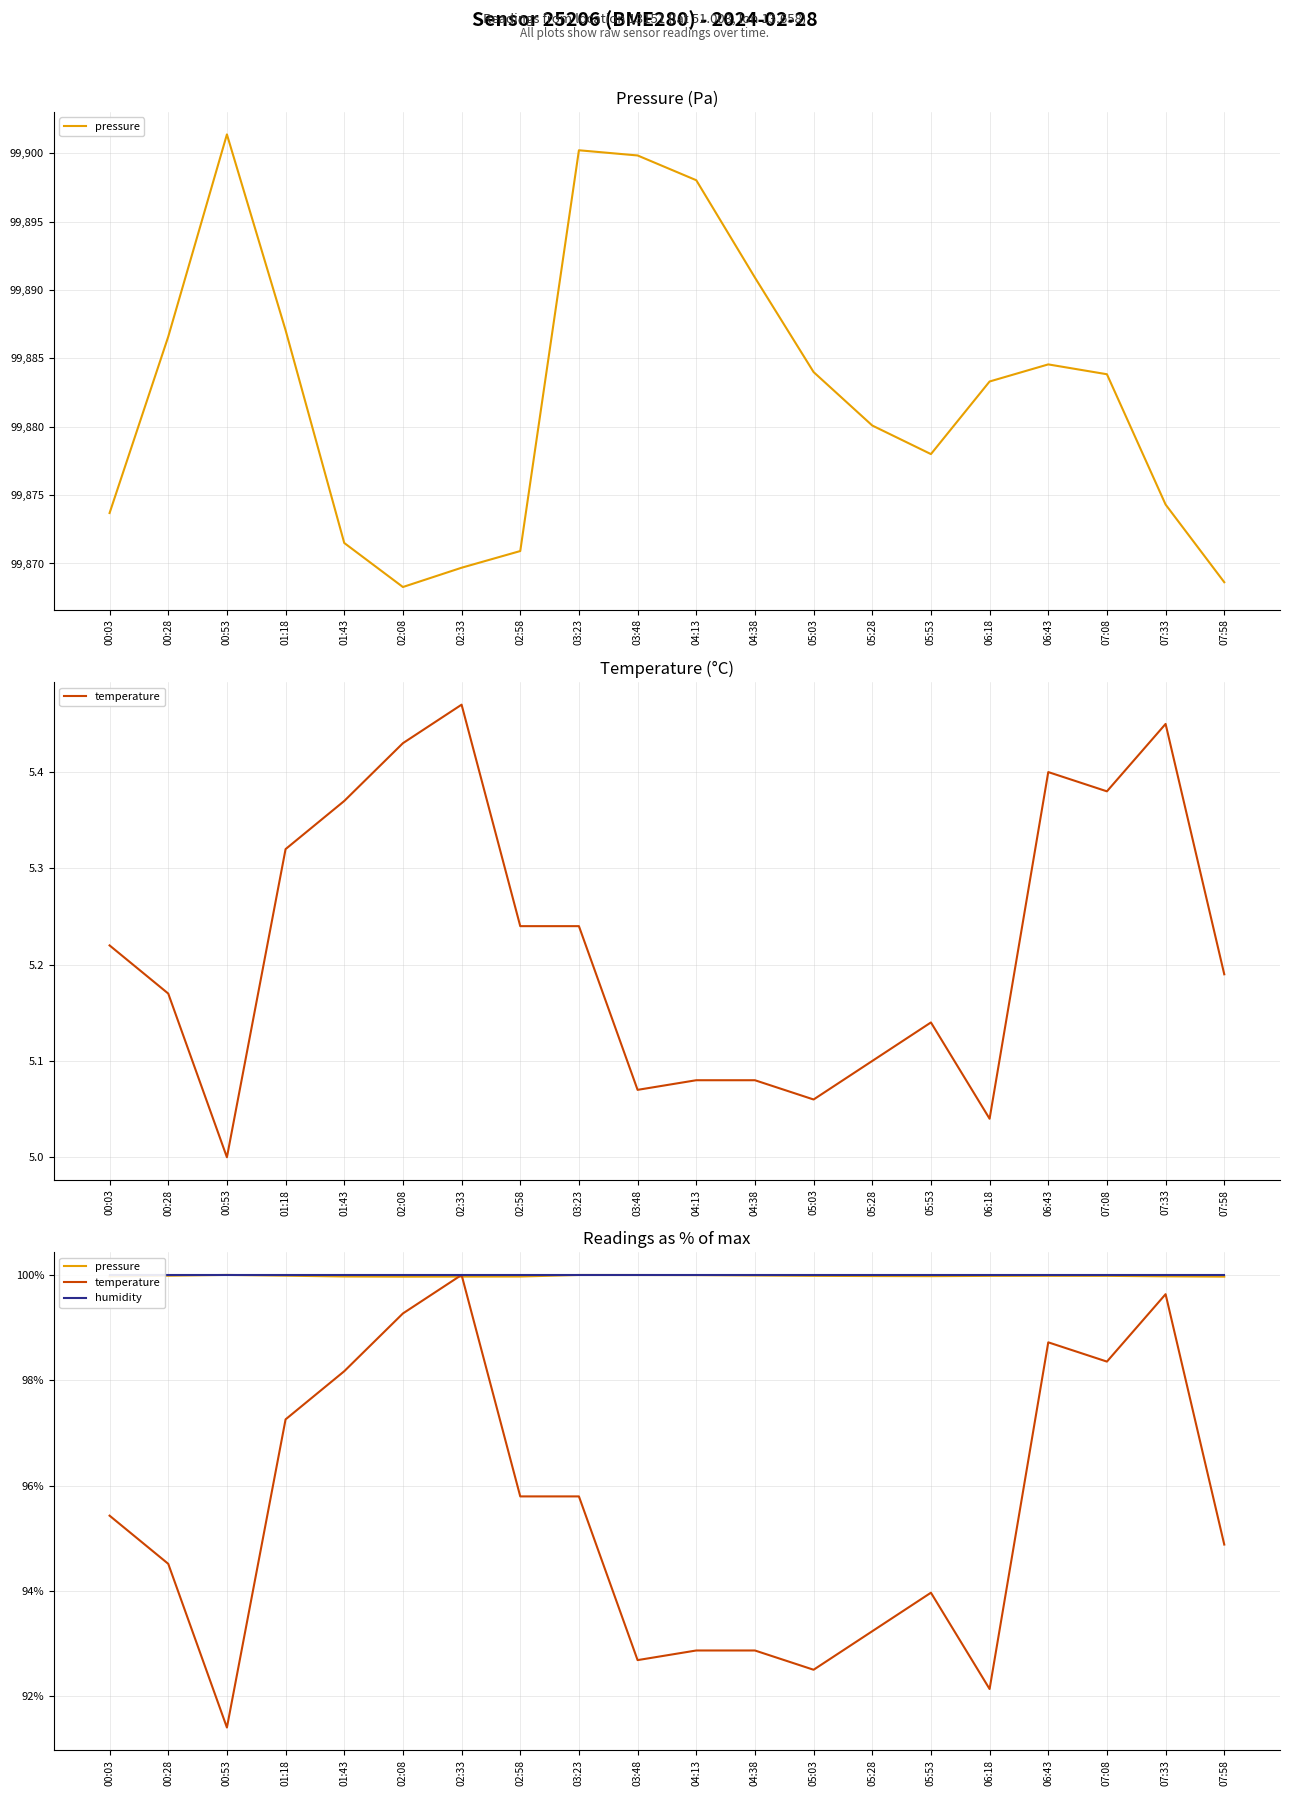

At which category is the sum across all series the highest?

02:33